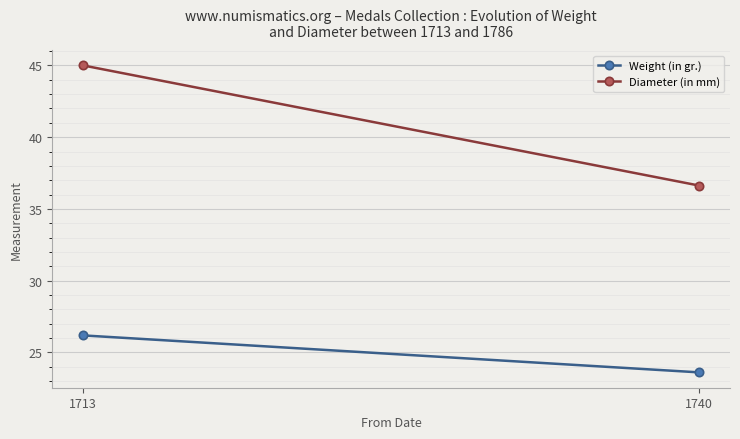

The Diameter (in mm) series shows 45.0 at 1713. True or false?

True